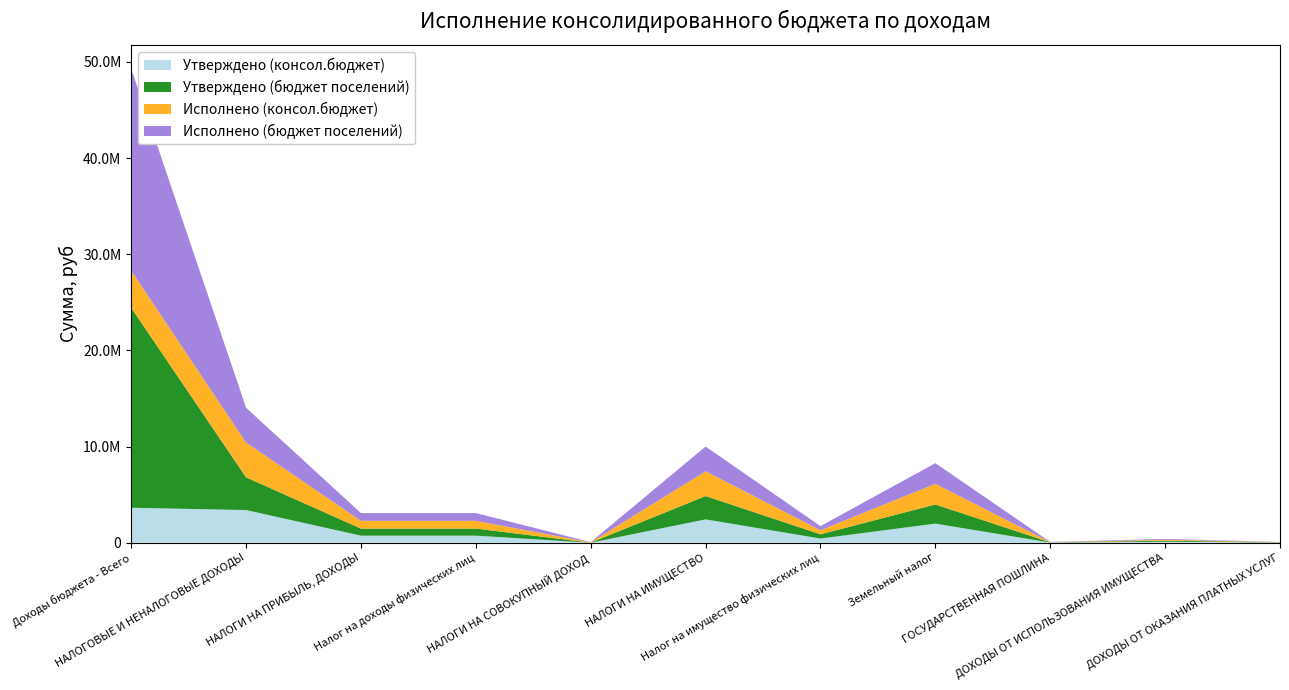

Reading left to right, transcribe all the data shown in this chart.

Утверждено (консол.бюджет): Доходы бюджета - Всего=3641385.0	НАЛОГОВЫЕ И НЕНАЛОГОВЫЕ ДОХОДЫ=3400985.0	НАЛОГИ НА ПРИБЫЛЬ, ДОХОДЫ=736100.0	Налог на доходы физических лиц=736100.0	НАЛОГИ НА СОВОКУПНЫЙ ДОХОД=5400.0	НАЛОГИ НА ИМУЩЕСТВО=2428900.0	Налог на имущество физических лиц=438600.0	Земельный налог=1990300.0	ГОСУДАРСТВЕННАЯ ПОШЛИНА=18700.0	ДОХОДЫ ОТ ИСПОЛЬЗОВАНИЯ ИМУЩЕСТВА=105700.0	ДОХОДЫ ОТ ОКАЗАНИЯ ПЛАТНЫХ УСЛУГ=26500.0
Утверждено (бюджет поселений): Доходы бюджета - Всего=20792785.0	НАЛОГОВЫЕ И НЕНАЛОГОВЫЕ ДОХОДЫ=3400985.0	НАЛОГИ НА ПРИБЫЛЬ, ДОХОДЫ=736100.0	Налог на доходы физических лиц=736100.0	НАЛОГИ НА СОВОКУПНЫЙ ДОХОД=5400.0	НАЛОГИ НА ИМУЩЕСТВО=2428900.0	Налог на имущество физических лиц=438600.0	Земельный налог=1990300.0	ГОСУДАРСТВЕННАЯ ПОШЛИНА=18700.0	ДОХОДЫ ОТ ИСПОЛЬЗОВАНИЯ ИМУЩЕСТВА=105700.0	ДОХОДЫ ОТ ОКАЗАНИЯ ПЛАТНЫХ УСЛУГ=26500.0
Исполнено (консол.бюджет): Доходы бюджета - Всего=3858839.1	НАЛОГОВЫЕ И НЕНАЛОГОВЫЕ ДОХОДЫ=3618439.1	НАЛОГИ НА ПРИБЫЛЬ, ДОХОДЫ=806860.1	Налог на доходы физических лиц=806860.1	НАЛОГИ НА СОВОКУПНЫЙ ДОХОД=25284.8	НАЛОГИ НА ИМУЩЕСТВО=2573632.6	Налог на имущество физических лиц=425376.0	Земельный налог=2148256.6	ГОСУДАРСТВЕННАЯ ПОШЛИНА=21100.0	ДОХОДЫ ОТ ИСПОЛЬЗОВАНИЯ ИМУЩЕСТВА=96089.4	ДОХОДЫ ОТ ОКАЗАНИЯ ПЛАТНЫХ УСЛУГ=15787.3
Исполнено (бюджет поселений): Доходы бюджета - Всего=21009598.1	НАЛОГОВЫЕ И НЕНАЛОГОВЫЕ ДОХОДЫ=3618439.1	НАЛОГИ НА ПРИБЫЛЬ, ДОХОДЫ=806860.1	Налог на доходы физических лиц=806860.1	НАЛОГИ НА СОВОКУПНЫЙ ДОХОД=25284.8	НАЛОГИ НА ИМУЩЕСТВО=2573632.6	Налог на имущество физических лиц=425376.0	Земельный налог=2148256.6	ГОСУДАРСТВЕННАЯ ПОШЛИНА=21100.0	ДОХОДЫ ОТ ИСПОЛЬЗОВАНИЯ ИМУЩЕСТВА=96089.4	ДОХОДЫ ОТ ОКАЗАНИЯ ПЛАТНЫХ УСЛУГ=15787.3